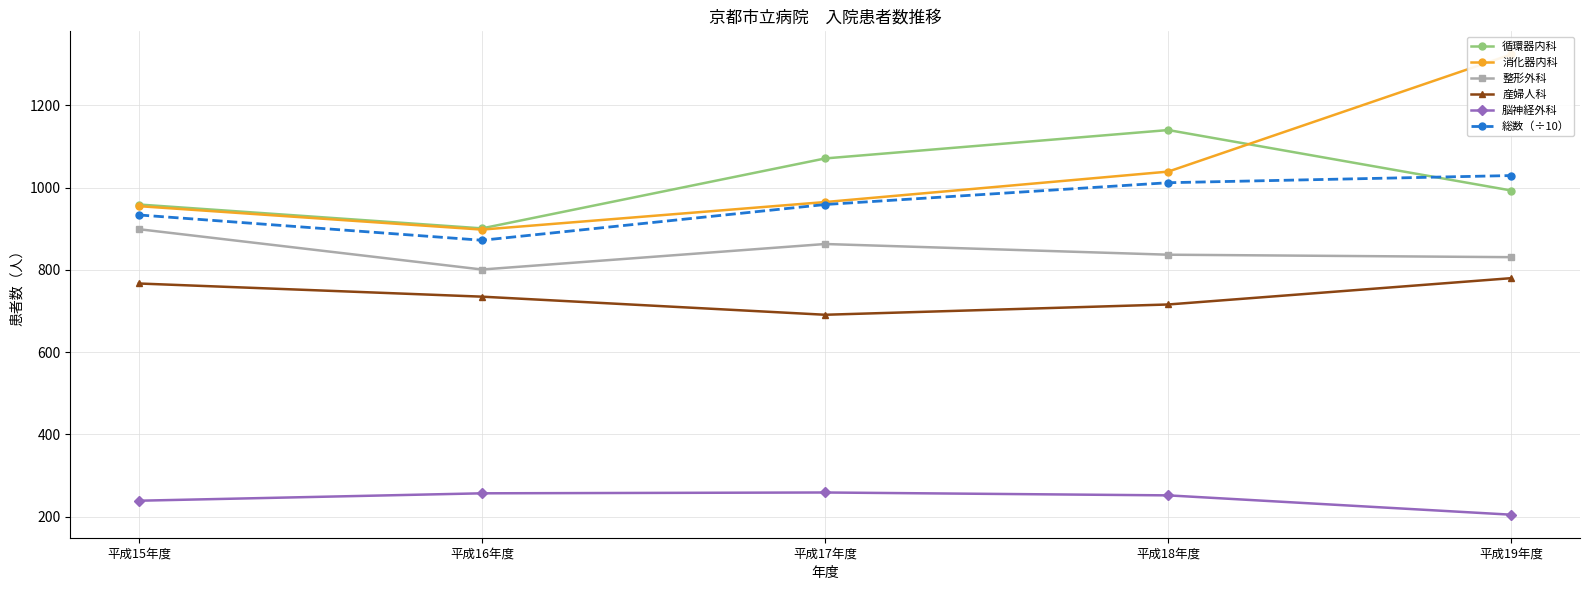

Reading left to right, what are all the values shown in this chart?

循環器内科: 平成15年度=959.0	平成16年度=901.0	平成17年度=1071.0	平成18年度=1140.0	平成19年度=993.0
消化器内科: 平成15年度=955.0	平成16年度=898.0	平成17年度=965.0	平成18年度=1039.0	平成19年度=1324.0
整形外科: 平成15年度=899.0	平成16年度=801.0	平成17年度=863.0	平成18年度=837.0	平成19年度=831.0
産婦人科: 平成15年度=767.0	平成16年度=735.0	平成17年度=691.0	平成18年度=716.0	平成19年度=780.0
脳神経外科: 平成15年度=239.0	平成16年度=257.0	平成17年度=259.0	平成18年度=252.0	平成19年度=205.0
総数（÷10）: 平成15年度=933.6	平成16年度=872.1	平成17年度=959.0	平成18年度=1012.0	平成19年度=1029.4